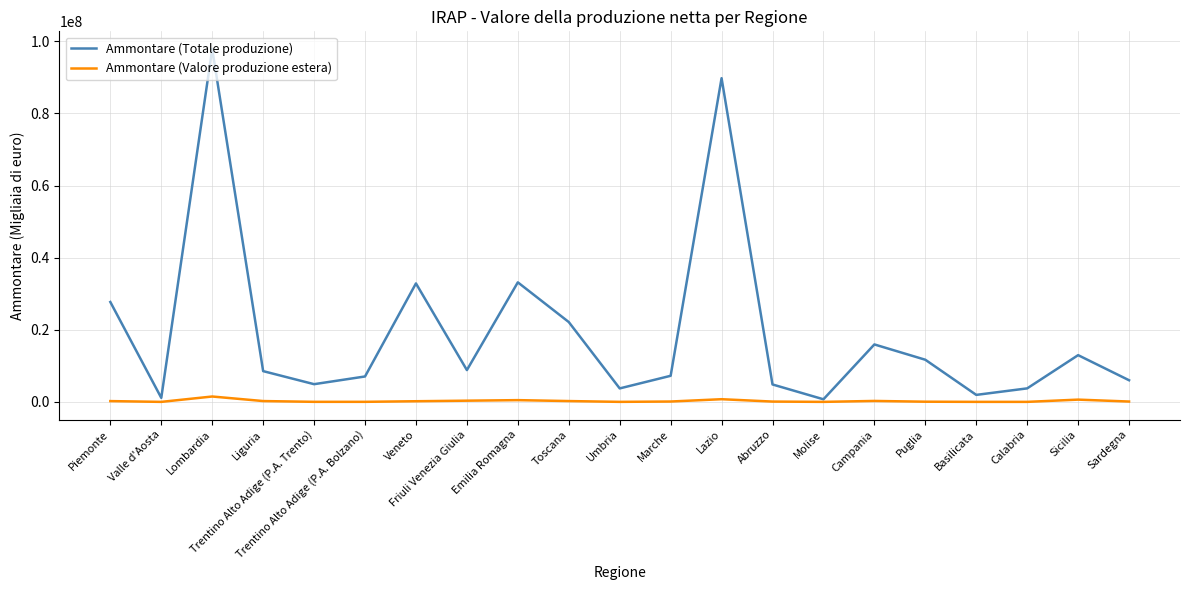

How many categories are shown in the chart?

21